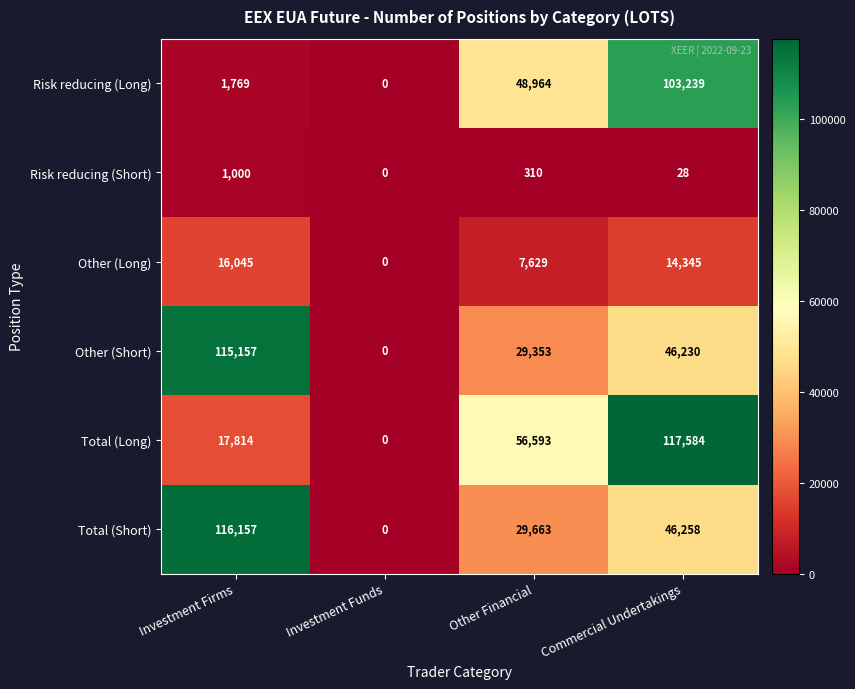

At which label is Total (Long) closest to 58792?

Other Financial